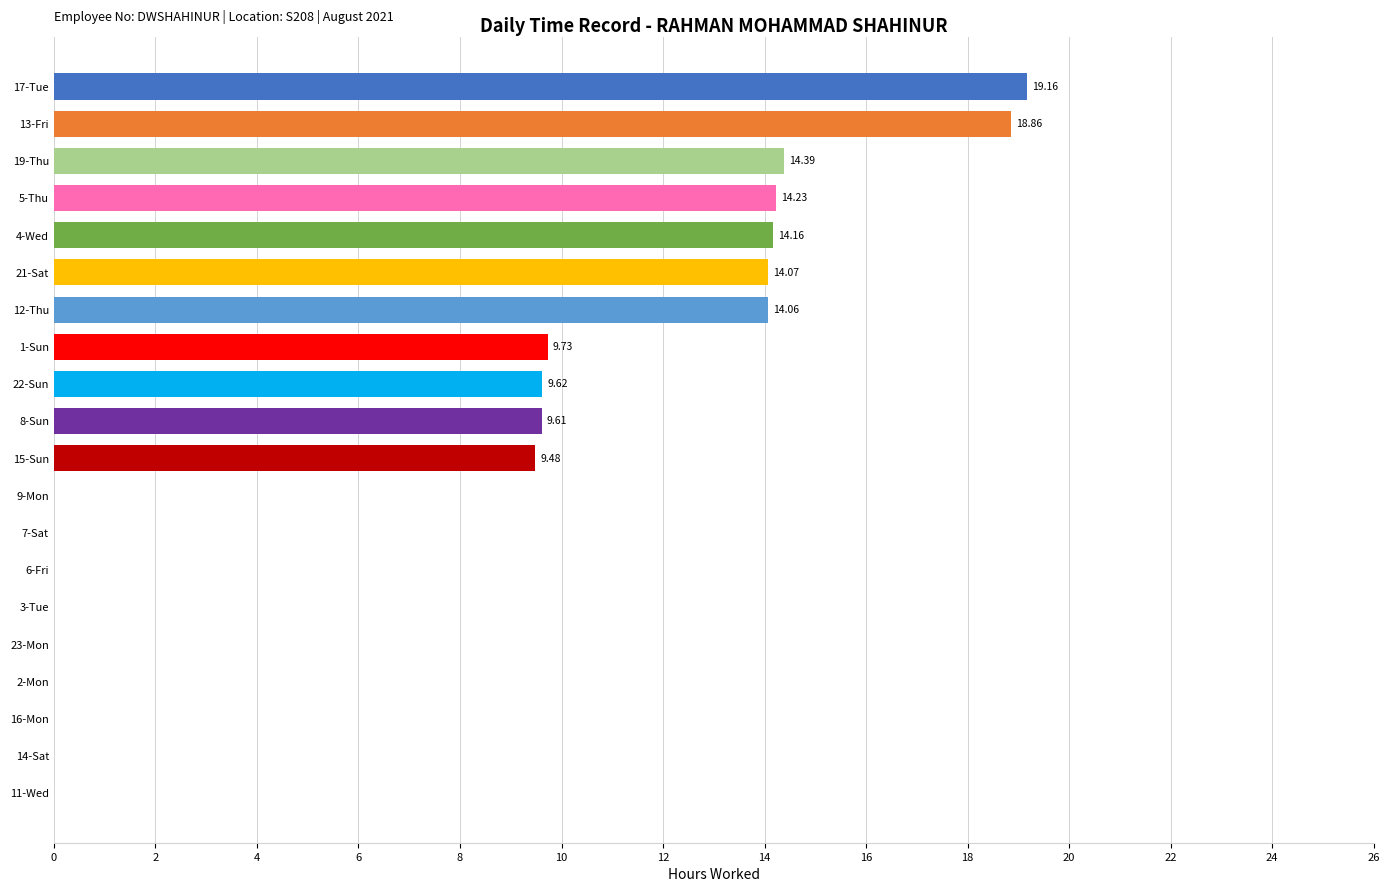

What is the change in value from 17-Tue to 22-Sun?

-9.5